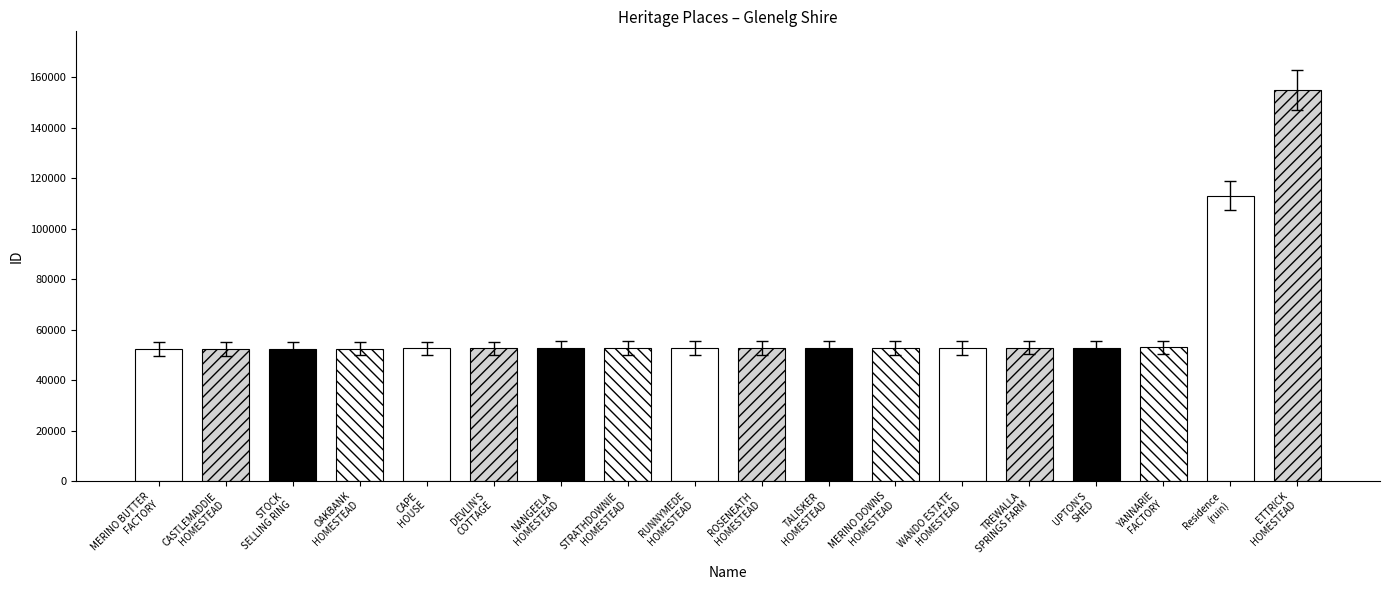

Does the chart contain stacked bars?

No